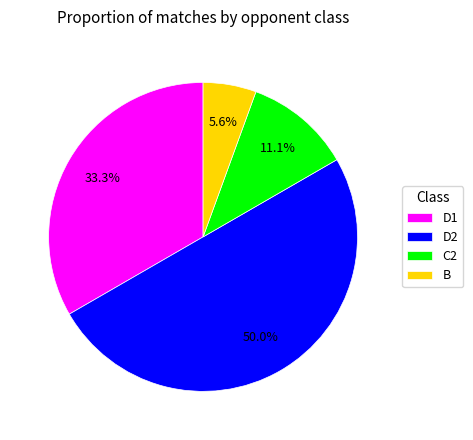

Which has a higher value, D2 or D1?

D2